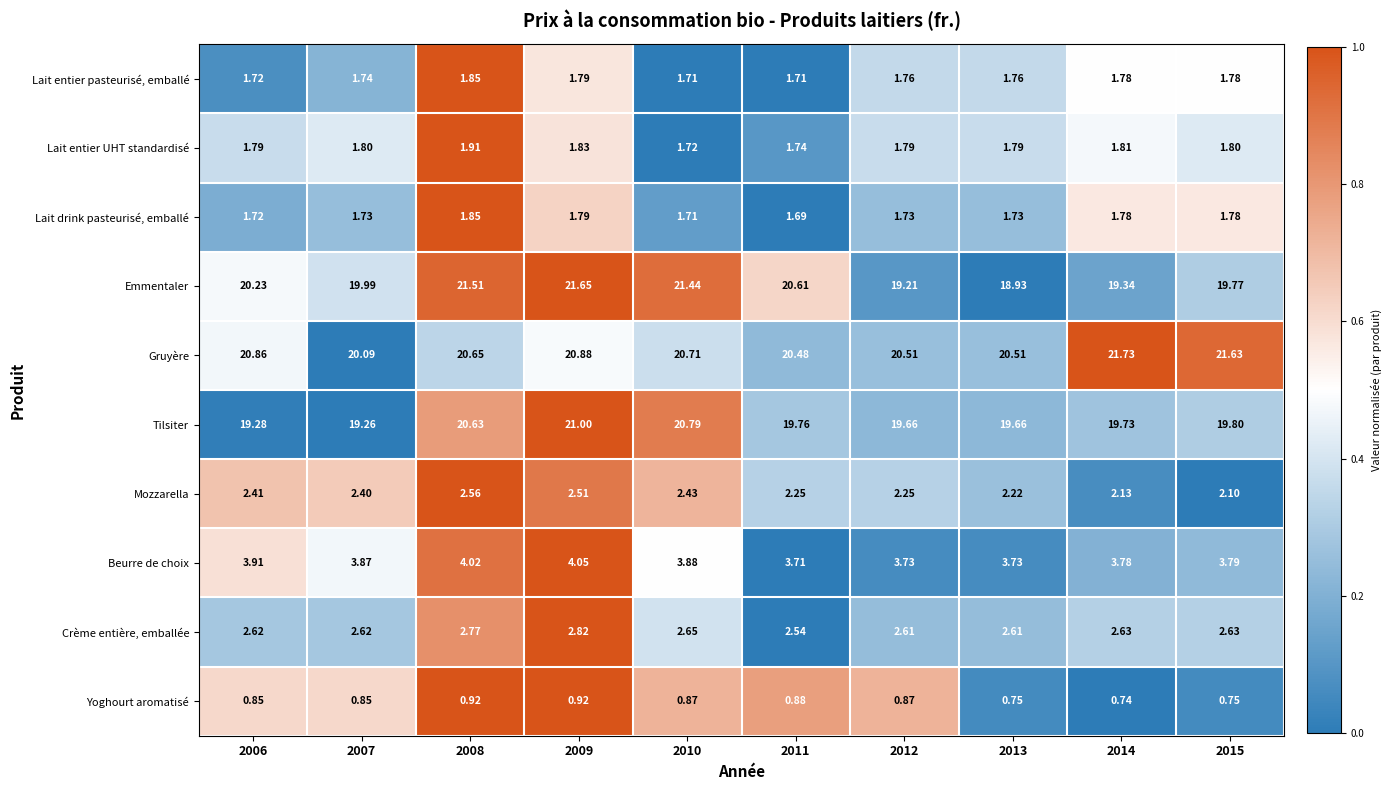

Which series has the largest range (max minus min)?

Emmentaler